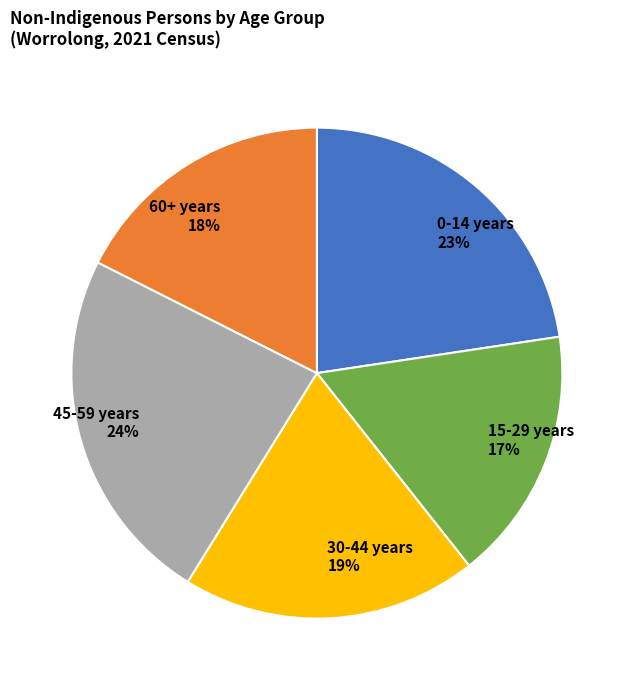

To the nearest percent, what portion does 30-44 years 19% represent?

19%